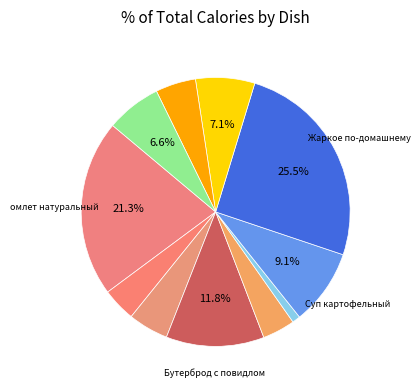

How many slices are in this pie chart?

11